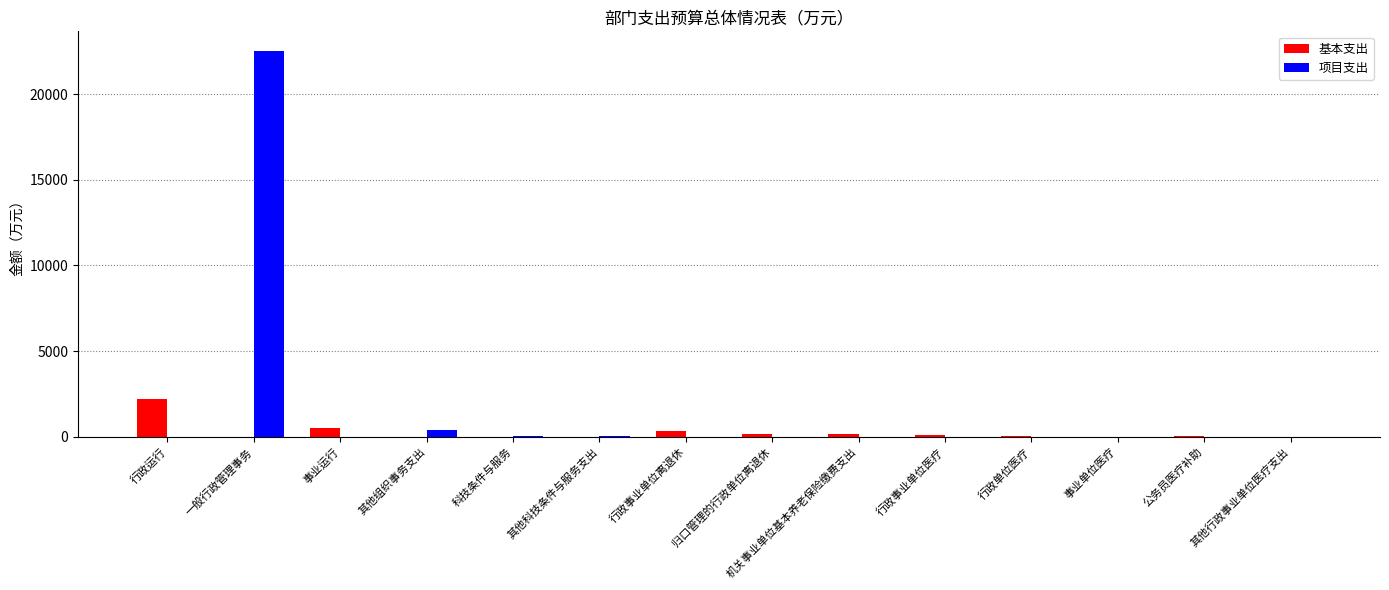

What is the sum of all 基本支出 values?

3571.4